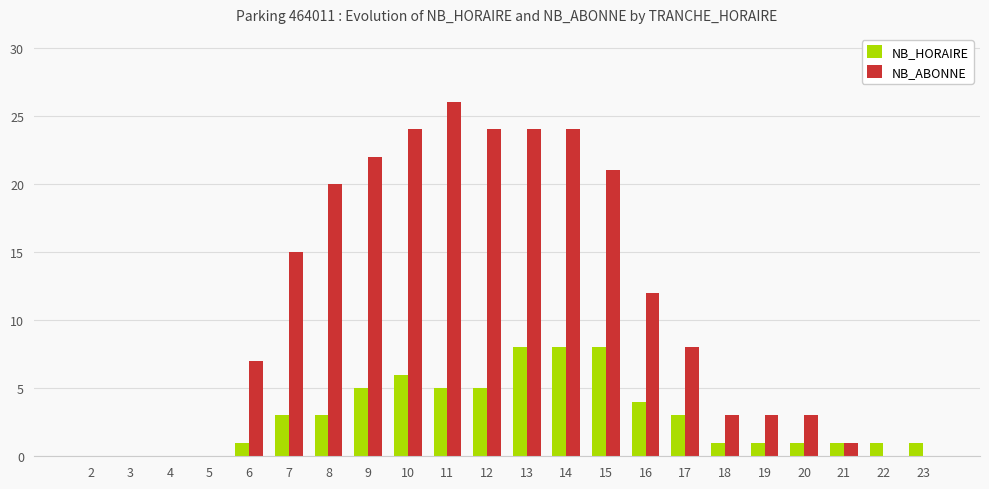

What value does the NB_ABONNE series have at 15, to the nearest 10?

20